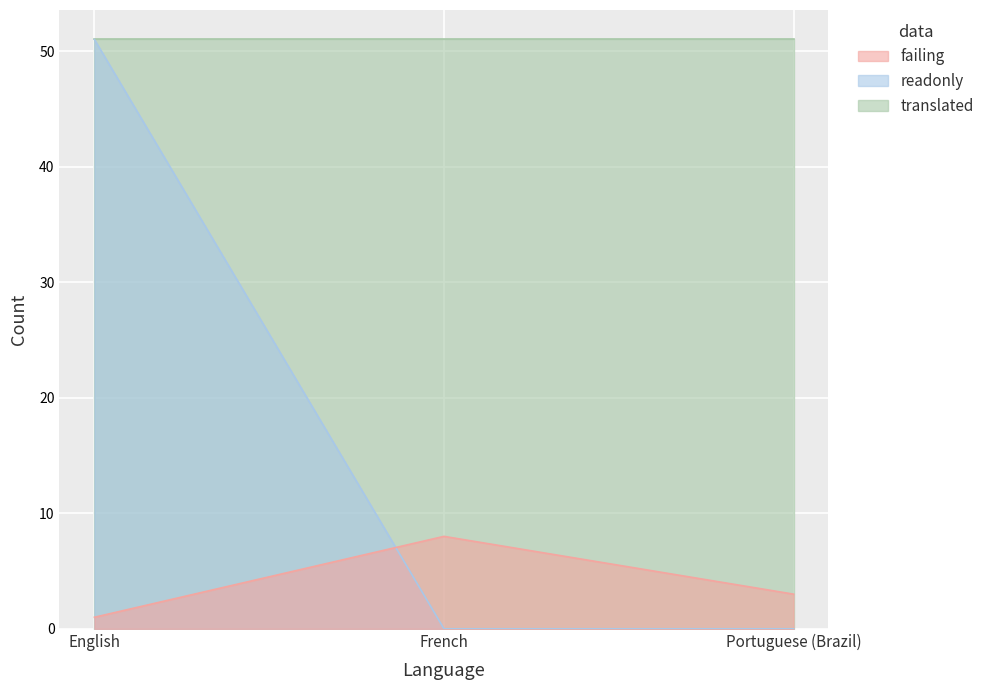

True or false: failing has a value of 8 at French.

True